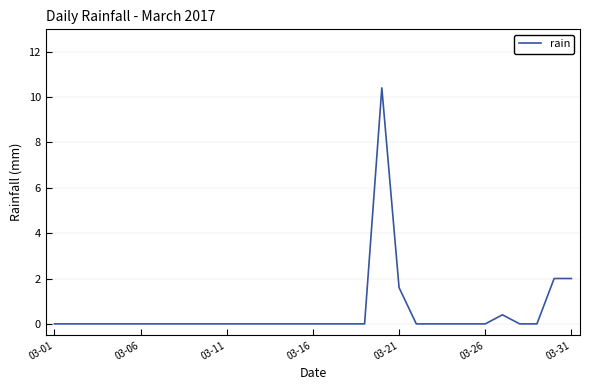

What is the greatest value displayed?

10.4